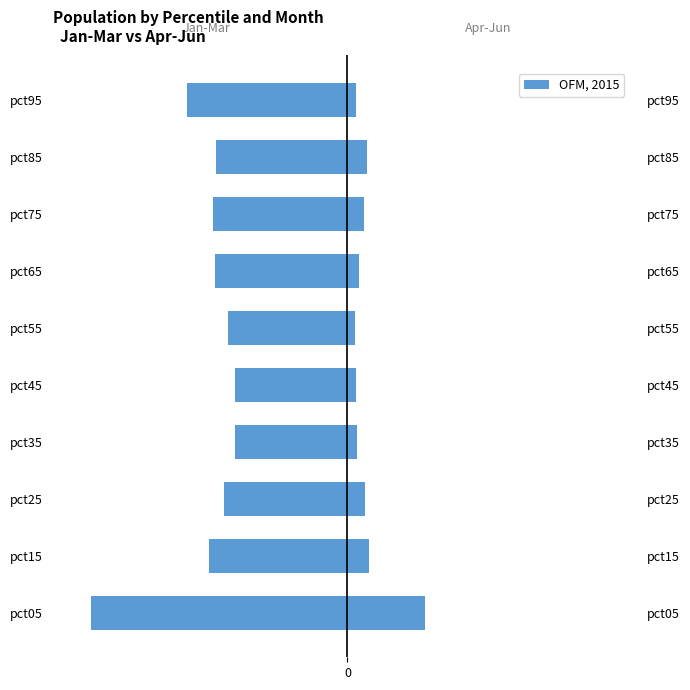

Rank the series by their maximum value, from lowest to highest.

Jan+Feb+Mar, Apr+May+Jun